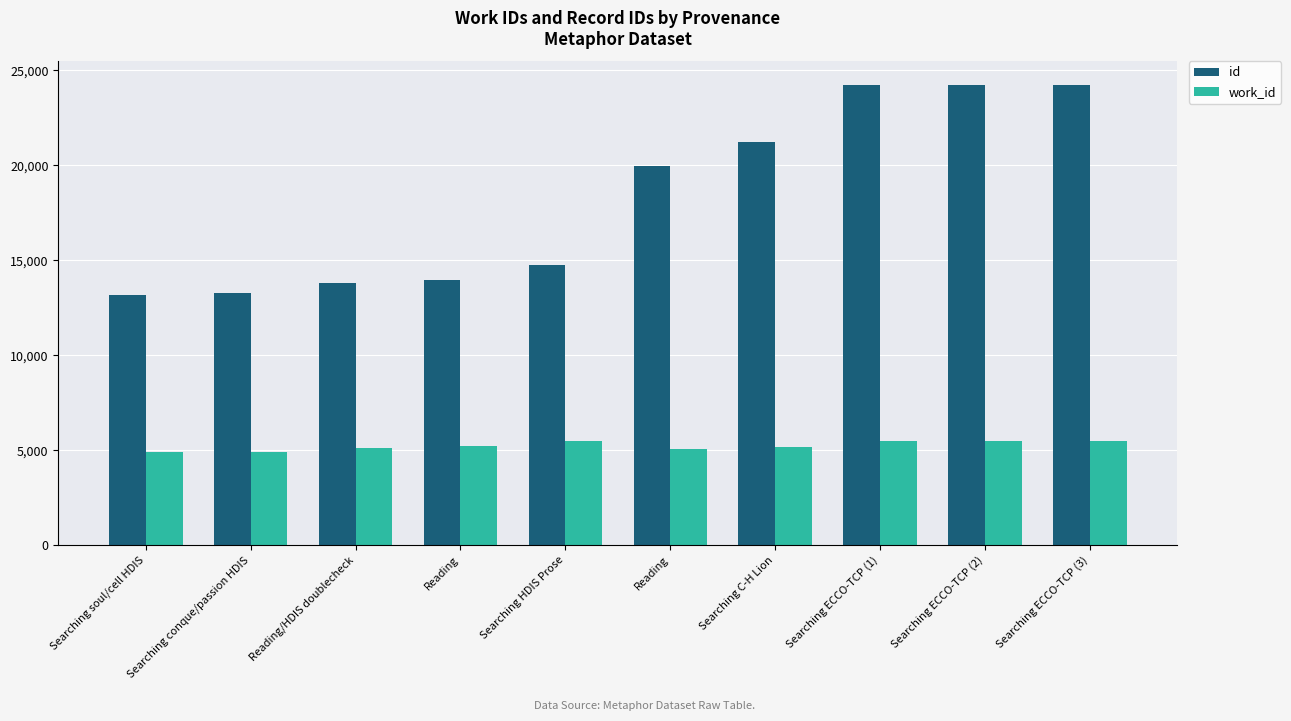

Which series has the widest spread of values?

id